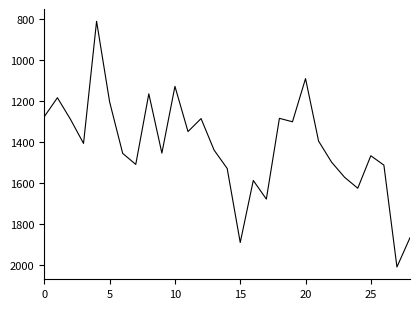

What is the smallest value displayed?

812.6